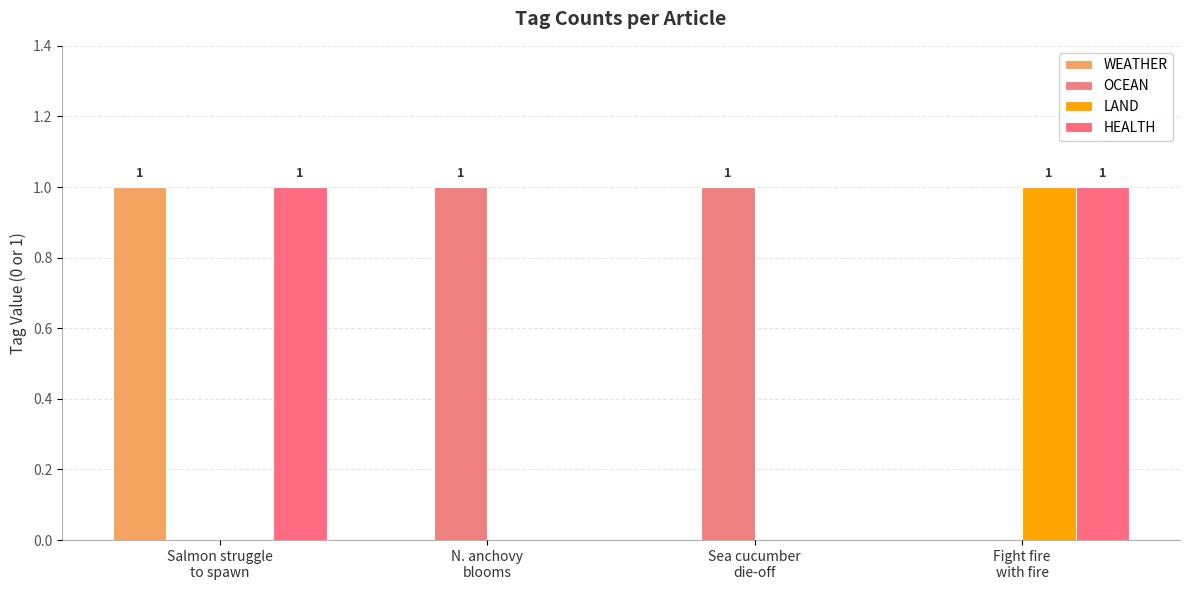

At which label does OCEAN reach its peak?

N. anchovy
blooms